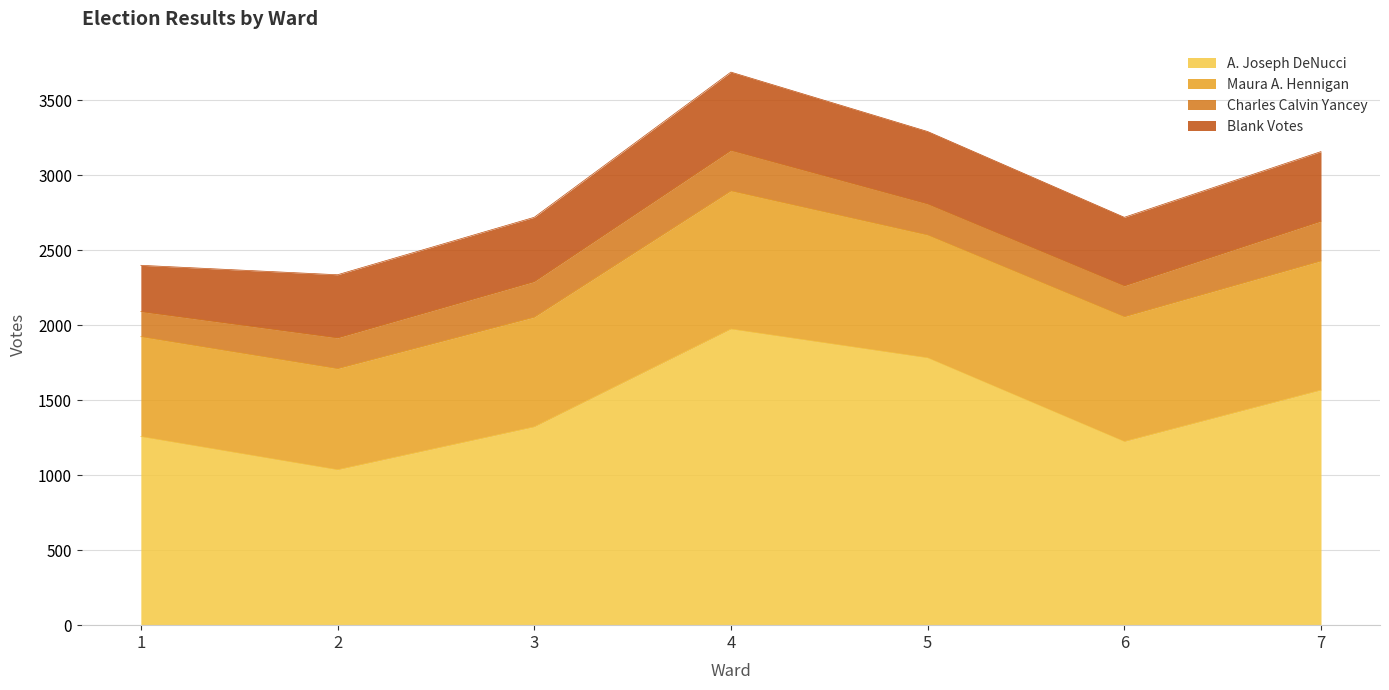

Which label corresponds to the smallest value in the chart?

1